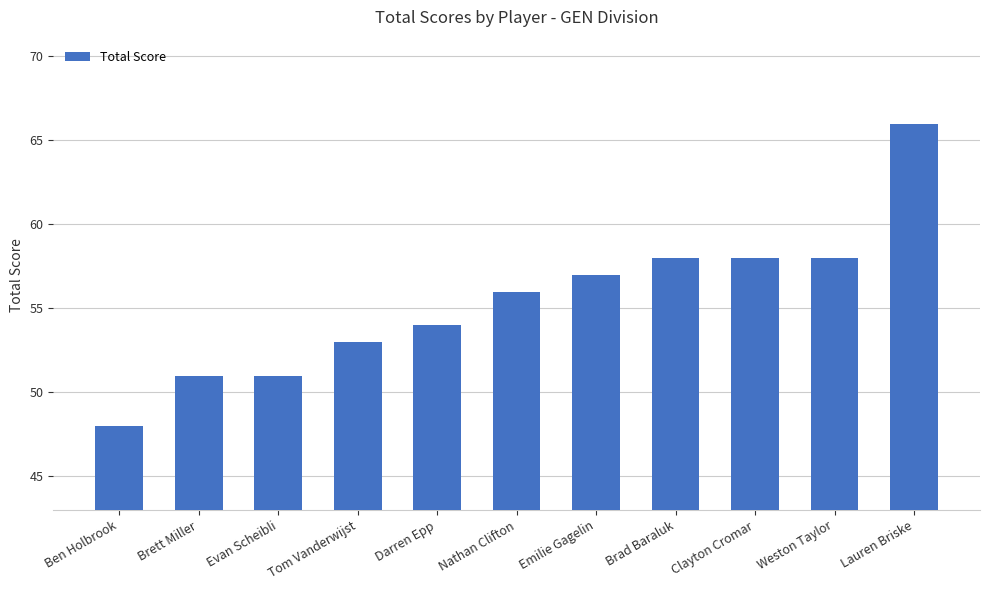

What is the label of the 1st bar from the right?

Lauren Briske